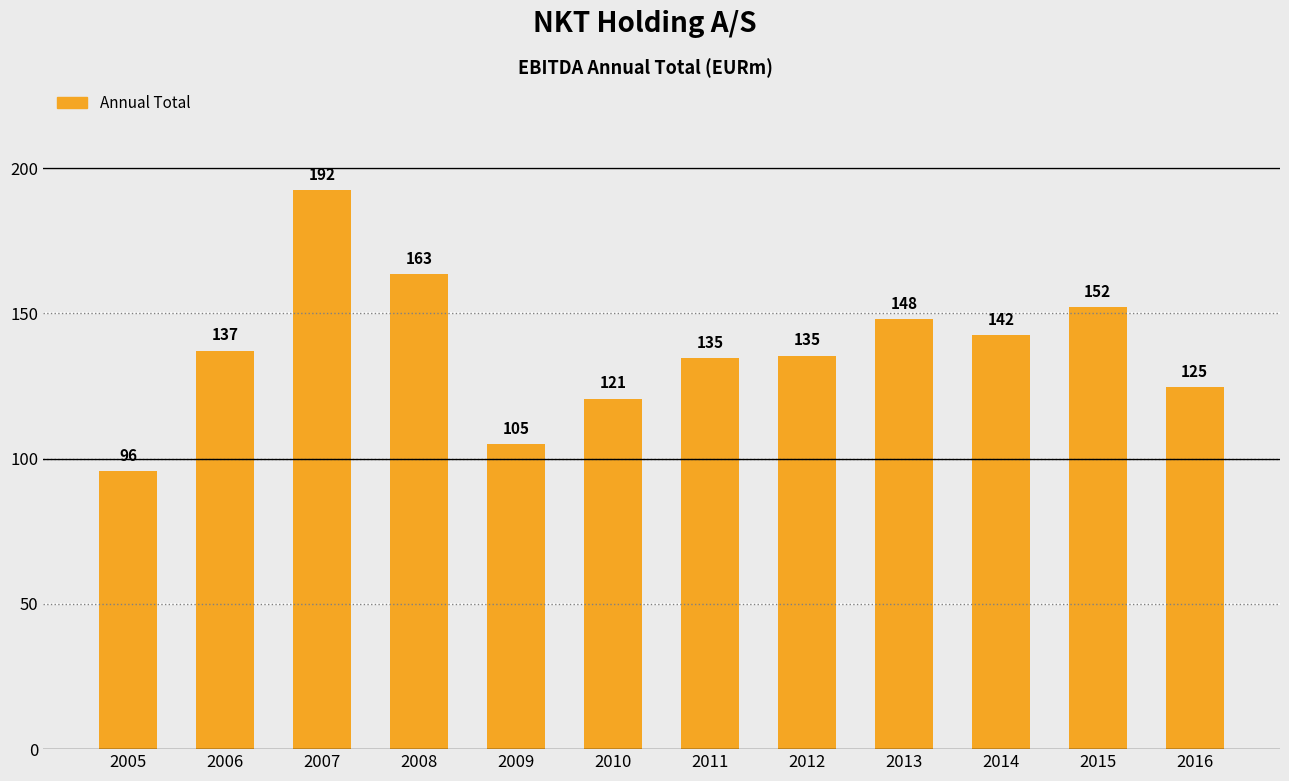

What is the average value?

137.6